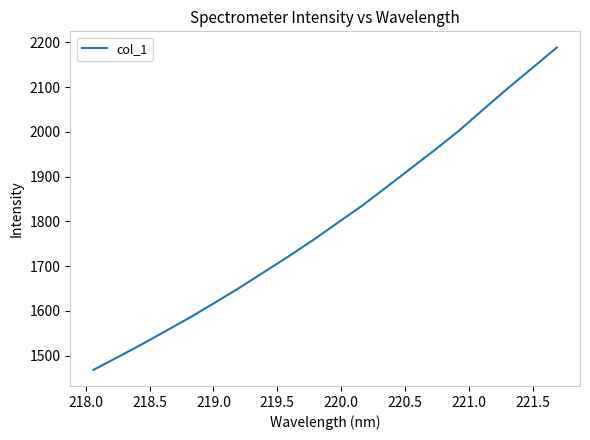

What is the maximum value shown in the chart?

2188.6